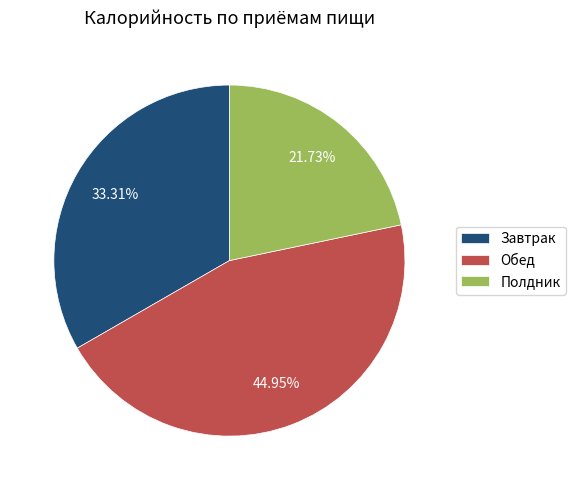

To the nearest percent, what portion does Завтрак represent?

33%